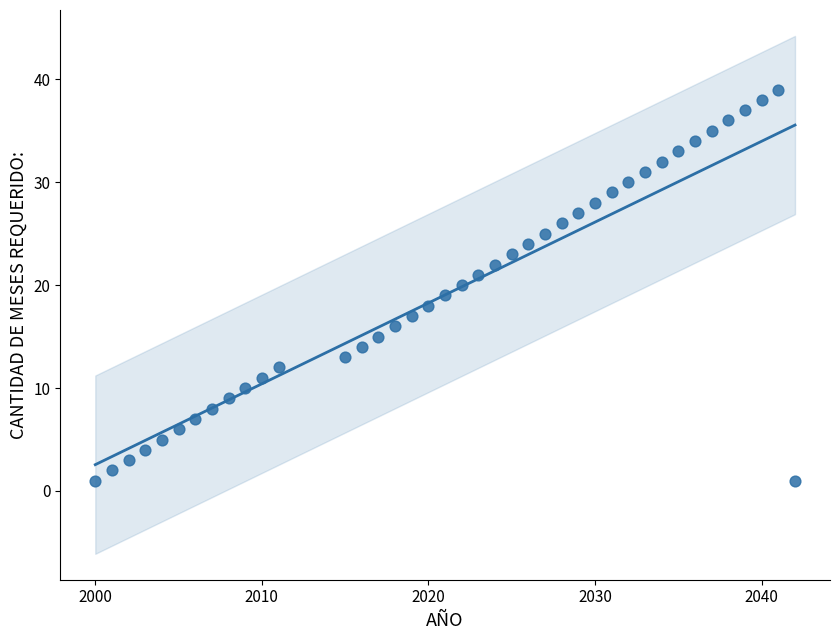

What is the range of Y values (max minus min)?

38